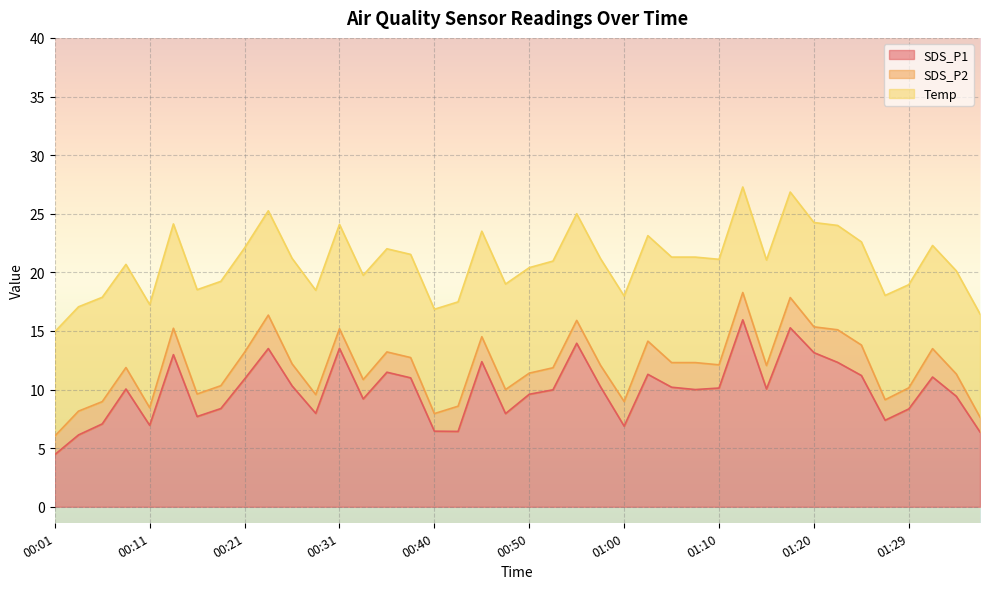

True or false: SDS_P2 and Temp cross at least once.

False